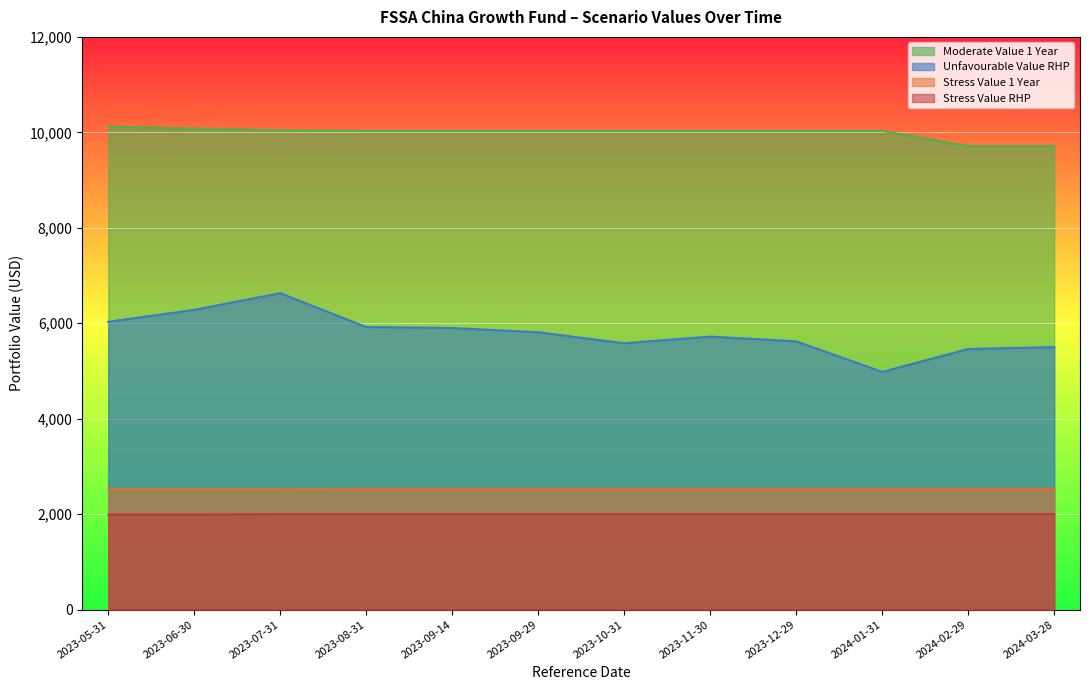

What position from the left is 2023-11-30?

8